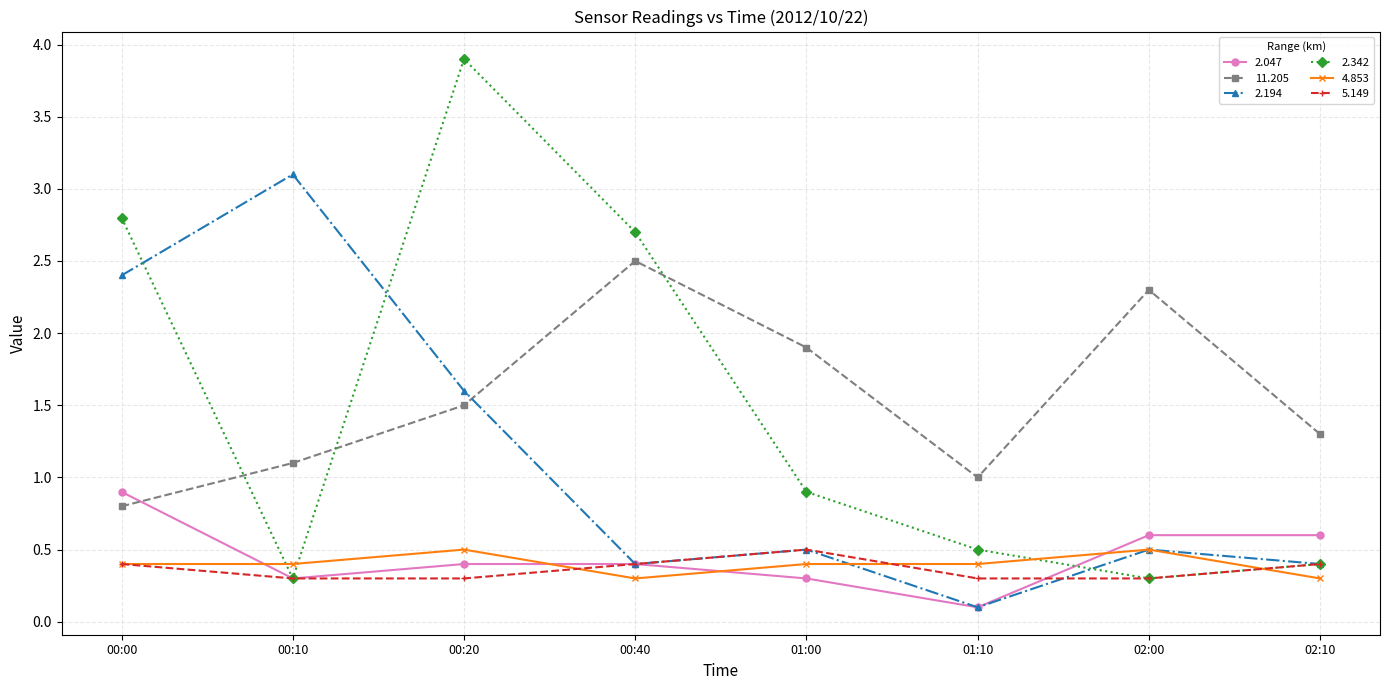

Where is the first local maximum for 11.205?

00:40